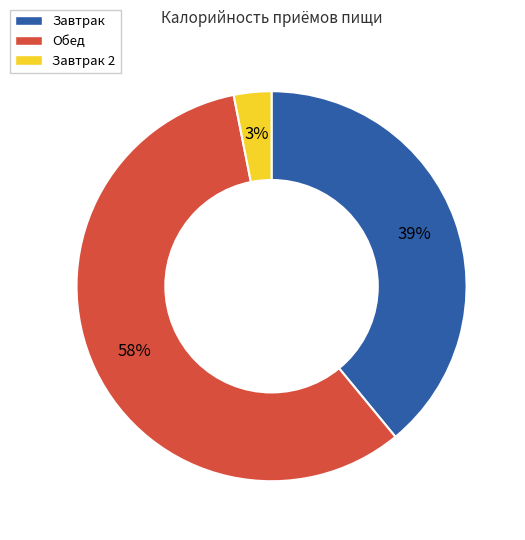

To the nearest percent, what is the average slice percentage?

33%